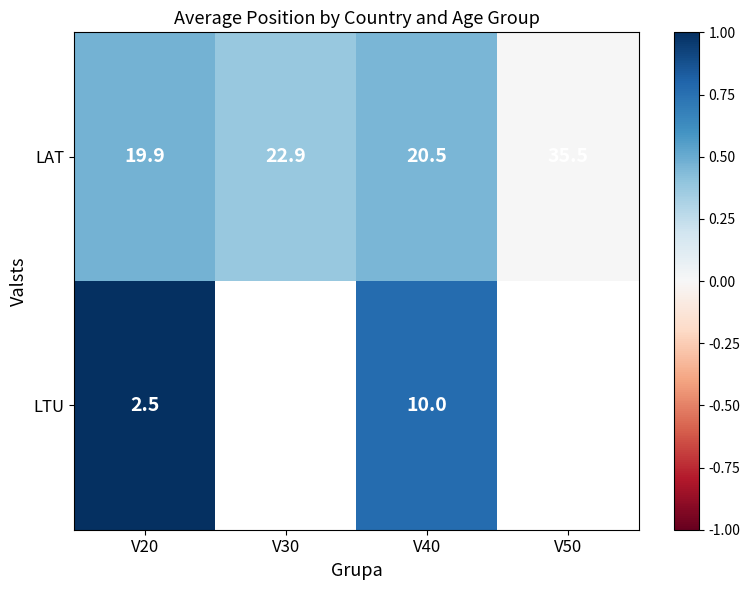

The value of LTU at V40 is 1.3. True or false?

False